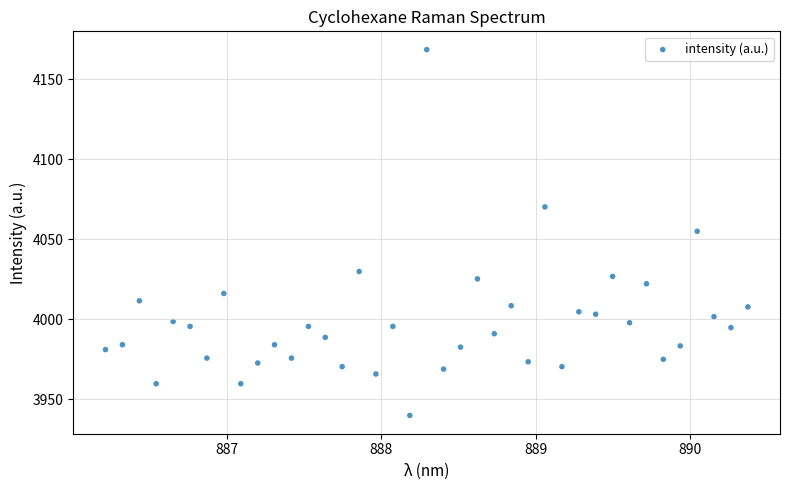

What is the range of Y values (max minus min)?

228.6